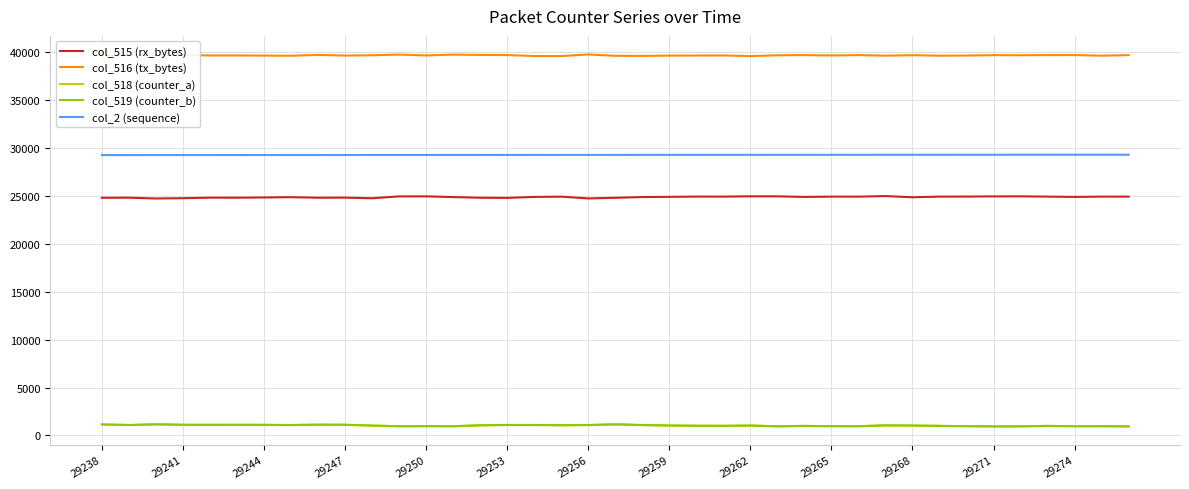

True or false: col_2 (sequence) and col_518 (counter_a) cross at least once.

False